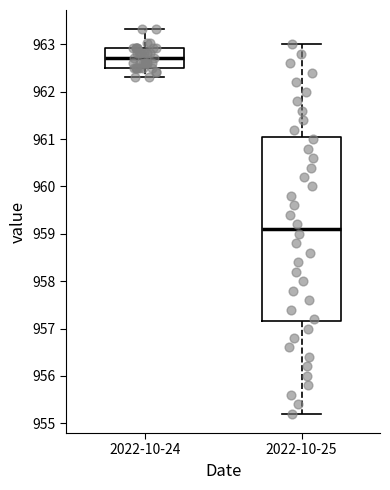

Where does the lower whisker of the box for 2022-10-25 end on the y-axis? The values are not printed on the chart, so give them approximately, as read against the axis.

955.2